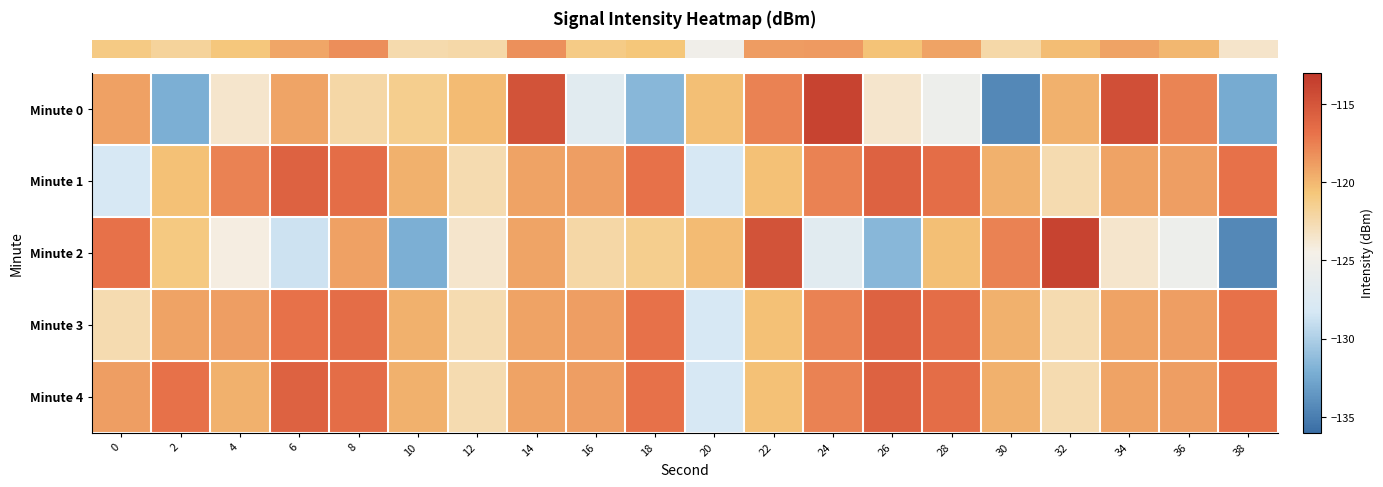

What is the minimum value shown in the chart?

-134.5